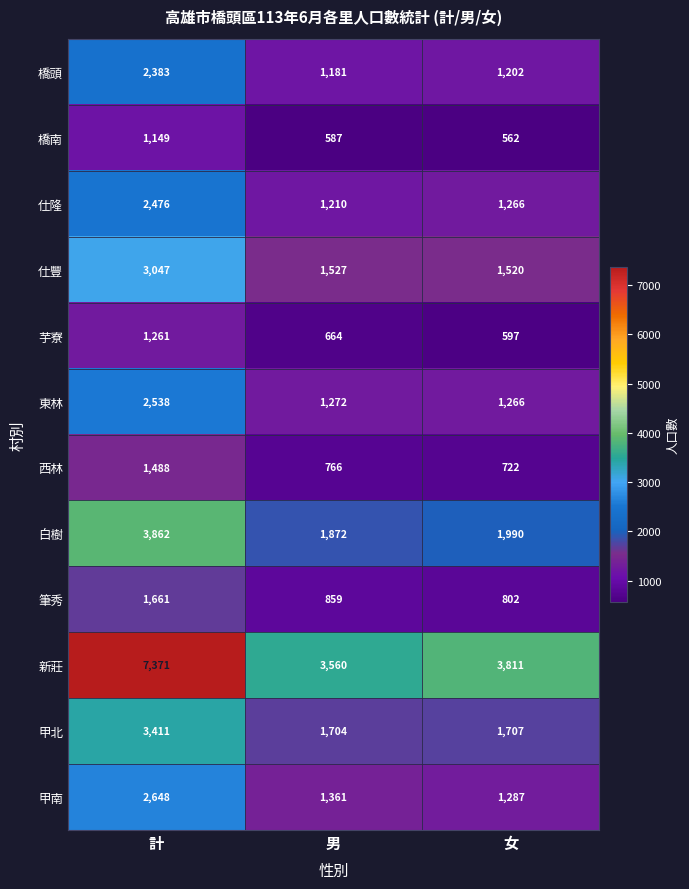

True or false: 甲北 has a value of 1707 at 女.

True